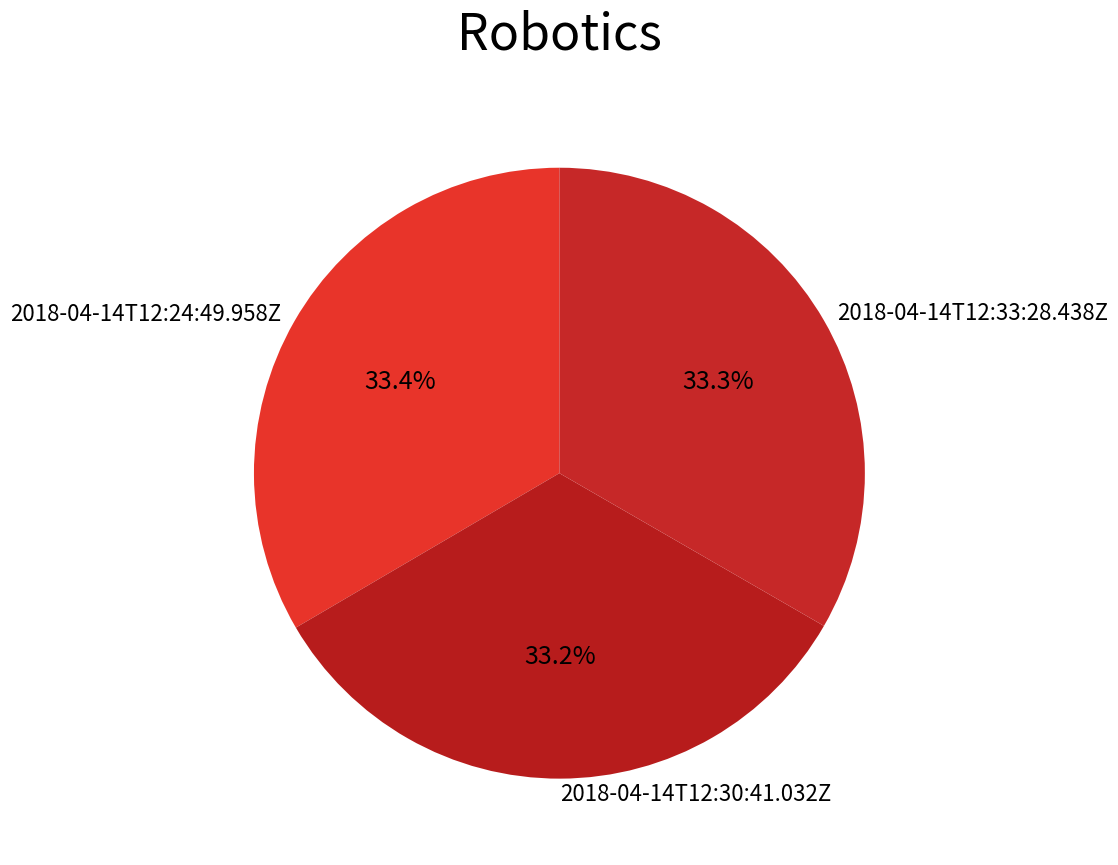

Does 2018-04-14T12:24:49.958Z account for over 50% of the chart?

No